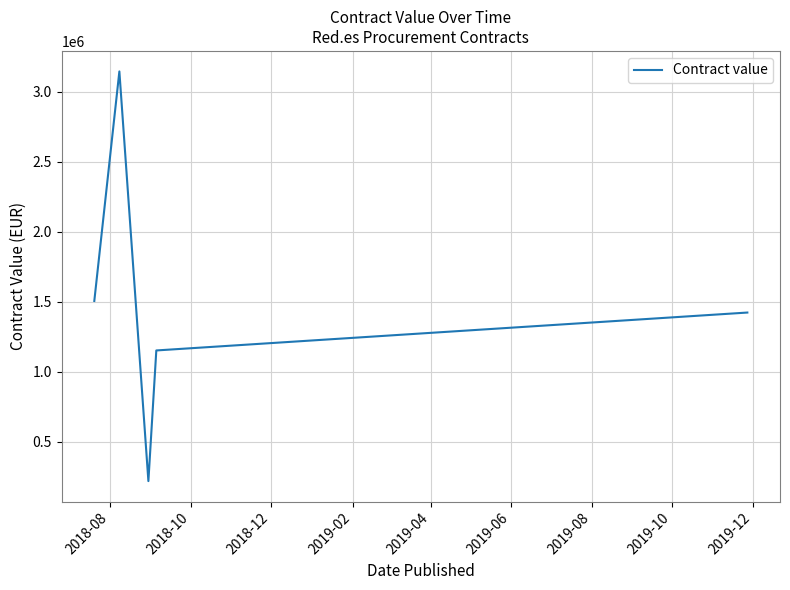

How many values are below 1423463?

2